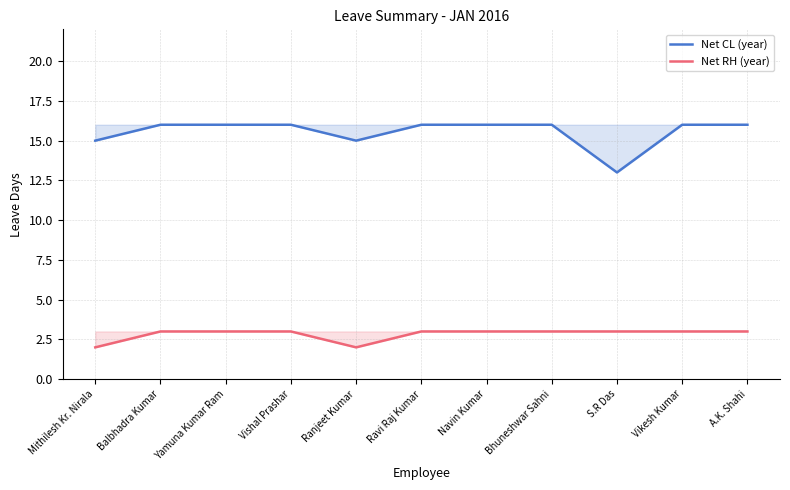

How many Net CL (year) values are between 15 and 16?

10